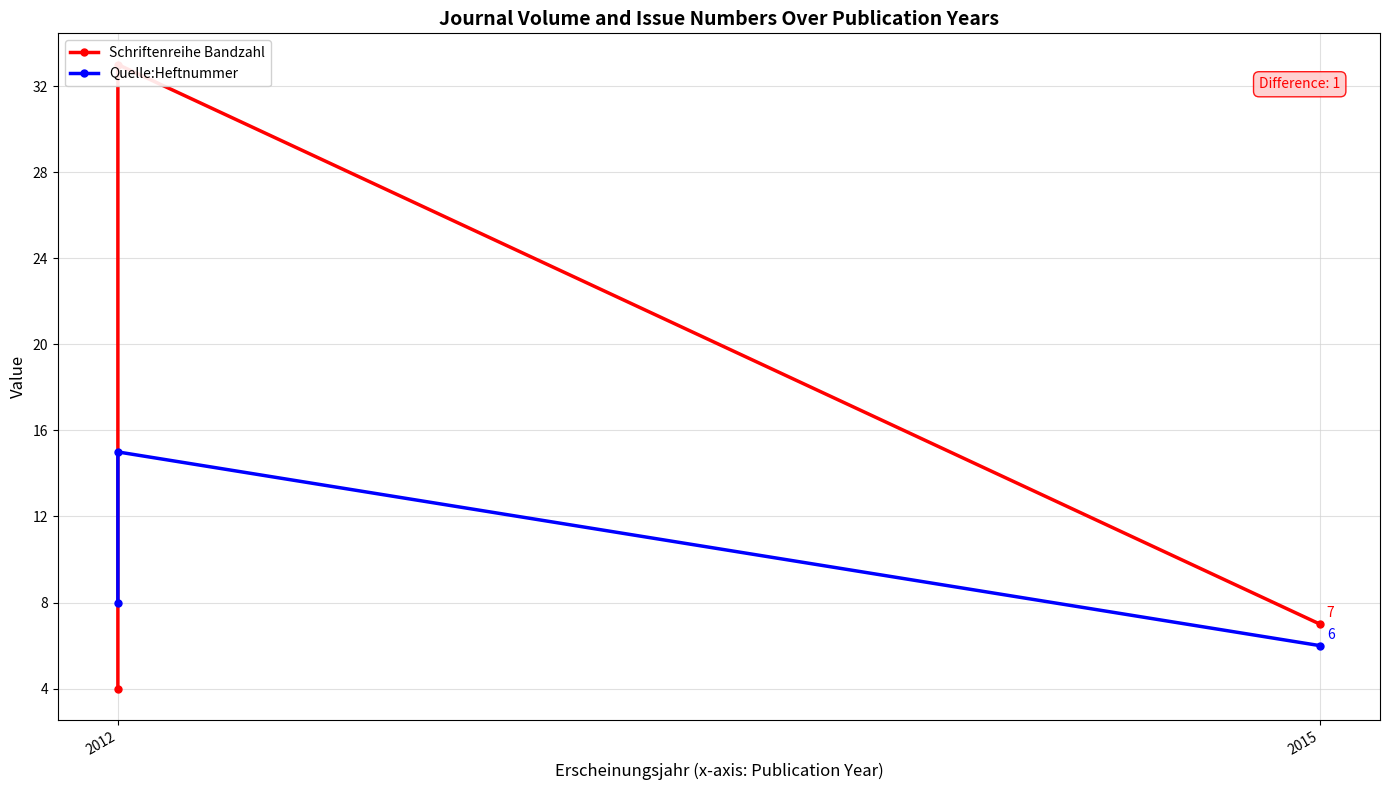

Rank the series by their maximum value, from lowest to highest.

Quelle:Heftnummer, Schriftenreihe Bandzahl